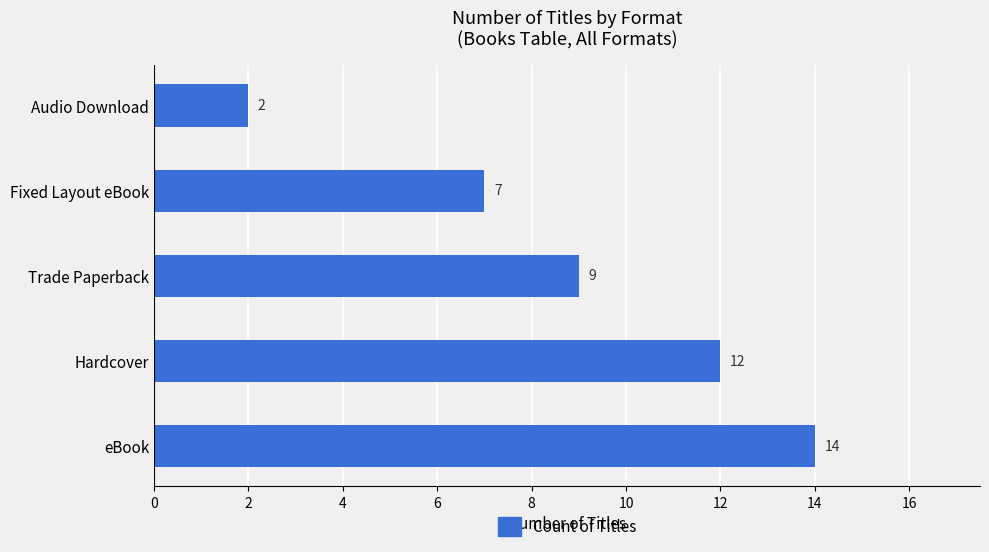

What is the ratio of the value at Fixed Layout eBook to the value at Audio Download?

3.5